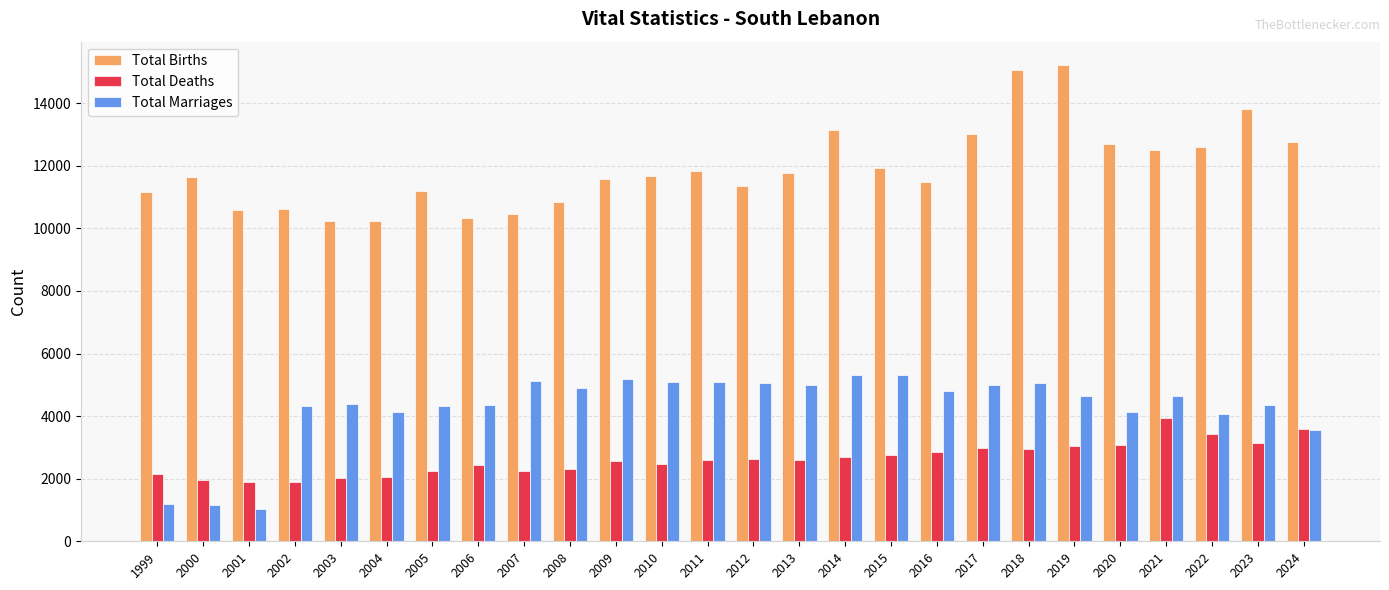

What is the total value across all series at 2015?

19994